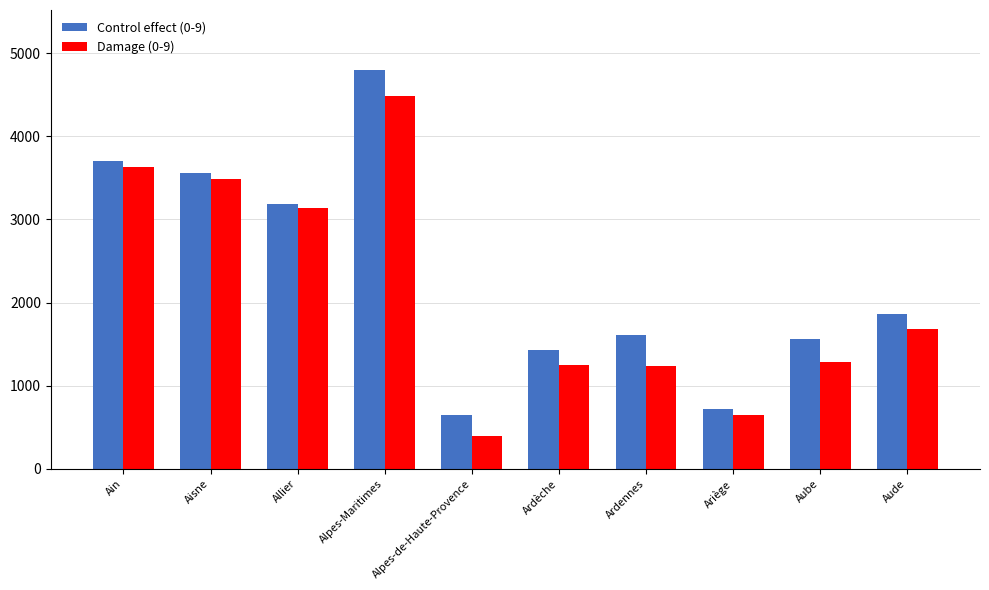

Are the bars horizontal?

No